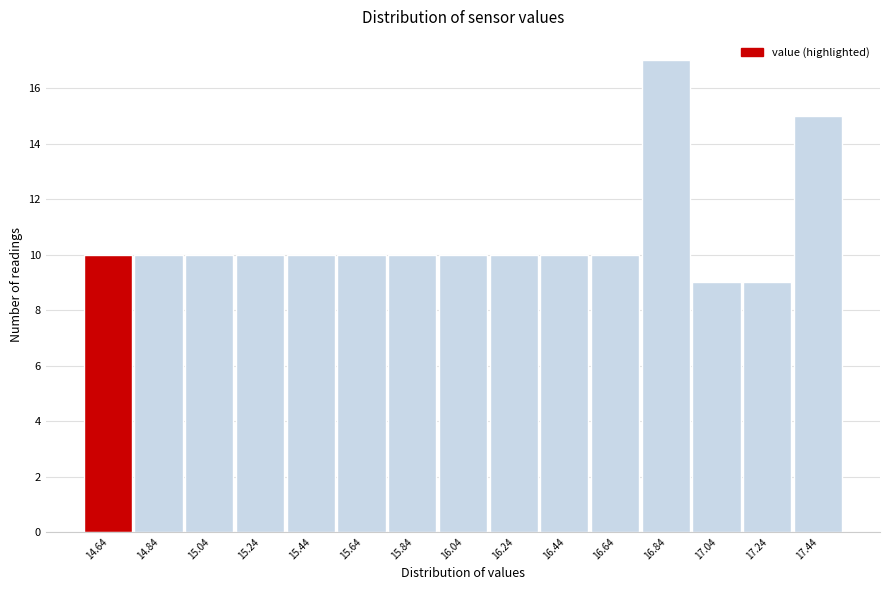

Reading left to right, list every bar in this chart as the range it spans on the x-axis followed by its height. The values are not printed on the chart, so give them approximately, as read against the axis.

14.54 to 14.74: 10
14.74 to 14.94: 10
14.94 to 15.14: 10
15.14 to 15.34: 10
15.34 to 15.54: 10
15.54 to 15.74: 10
15.74 to 15.94: 10
15.94 to 16.14: 10
16.14 to 16.34: 10
16.34 to 16.54: 10
16.54 to 16.74: 10
16.74 to 16.94: 17
16.94 to 17.14: 9
17.14 to 17.34: 9
17.34 to 17.54: 15